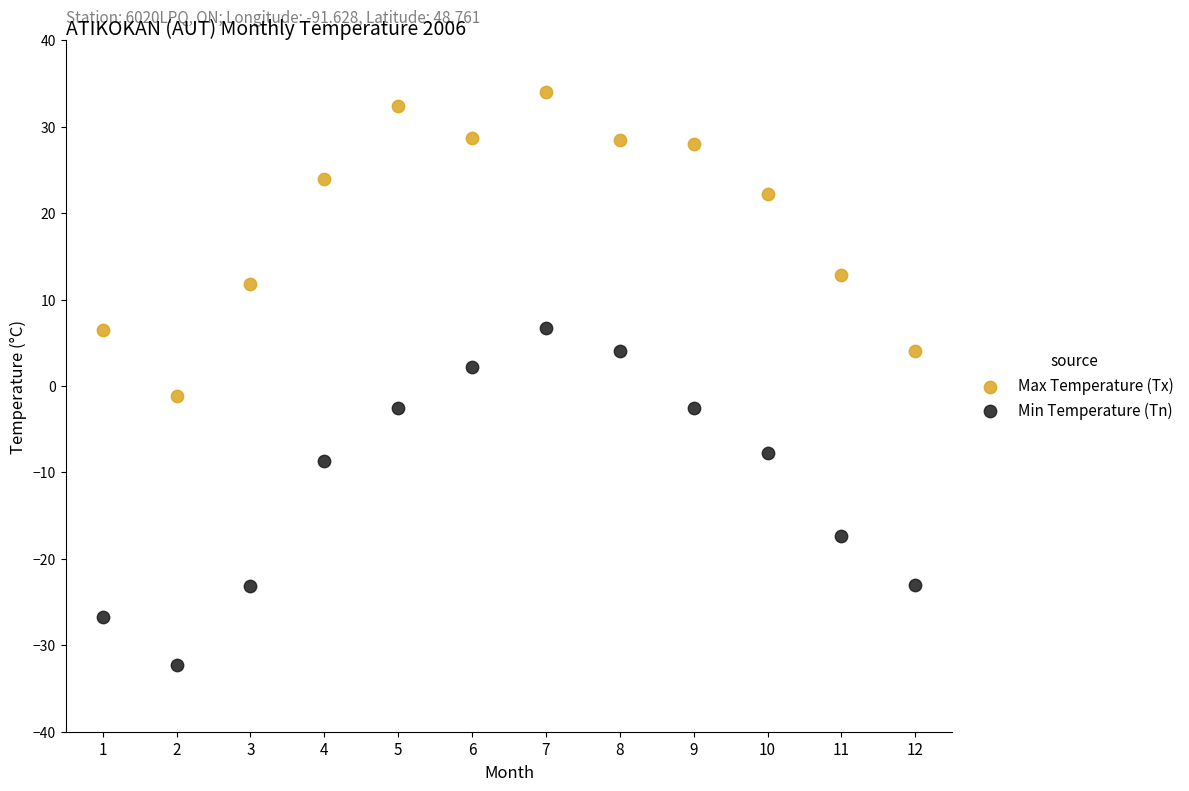

Across all data points, what is the range of X values (max minus min)?

11.0